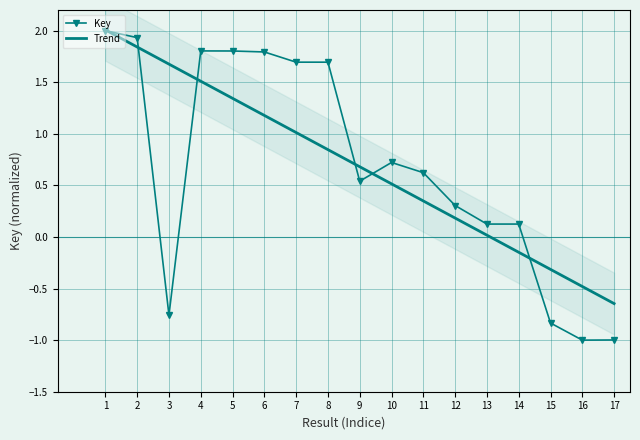

List the labels in order of value, smallest first.

16, 17, 15, 3, 14, 13, 12, 9, 11, 10, 7, 8, 6, 5, 4, 2, 1